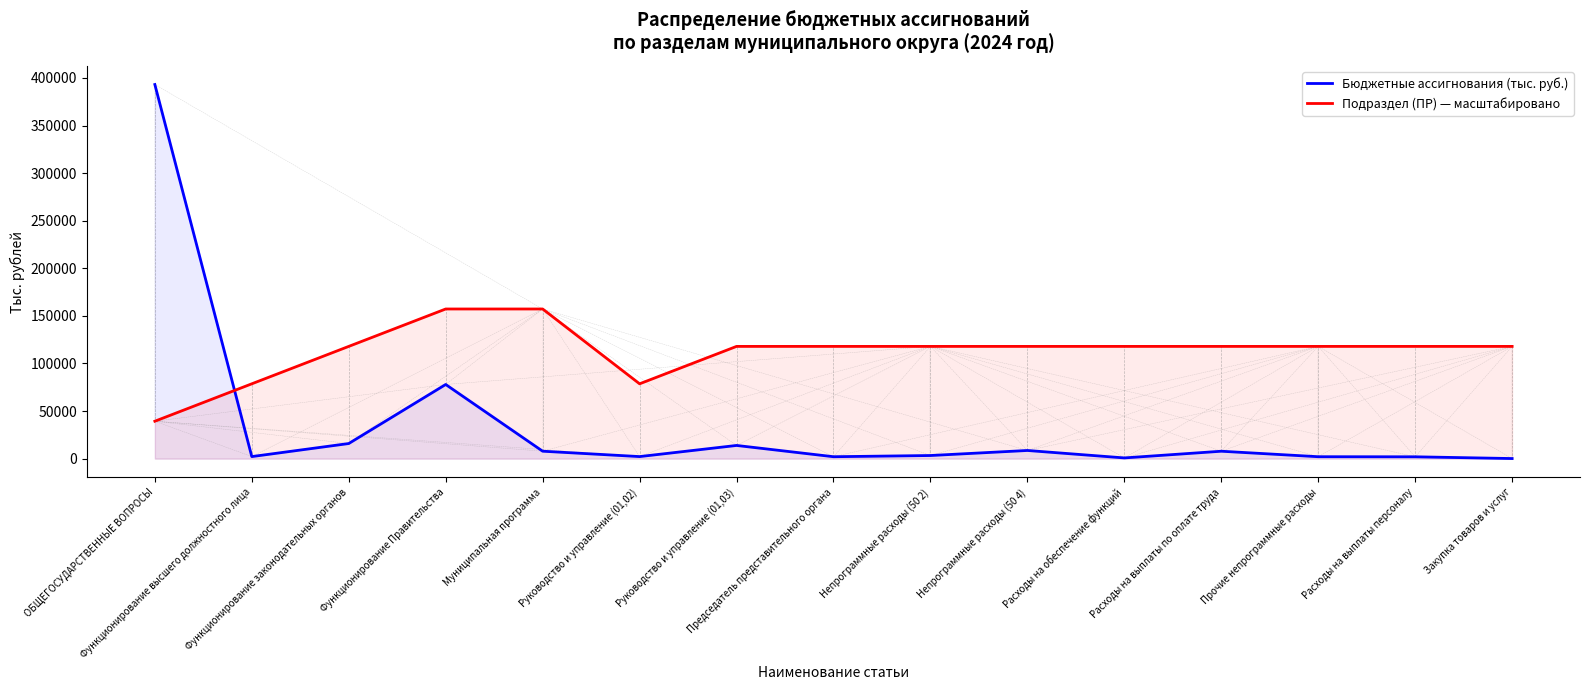

Between which two adjacent categories do Подраздел (ПР) — масштабировано and Бюджетные ассигнования (тыс. руб.) first intersect?

ОБЩЕГОСУДАРСТВЕННЫЕ ВОПРОСЫ and Функционирование высшего должностного лица